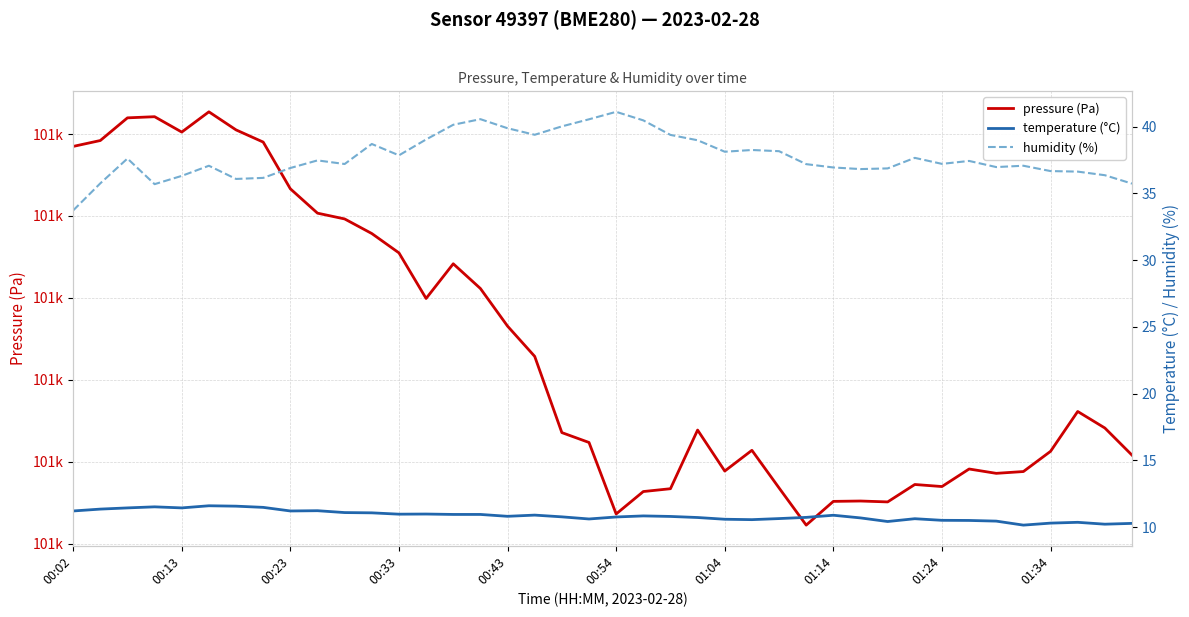

At which category does temperature (°C) reach its first local valley?

00:13